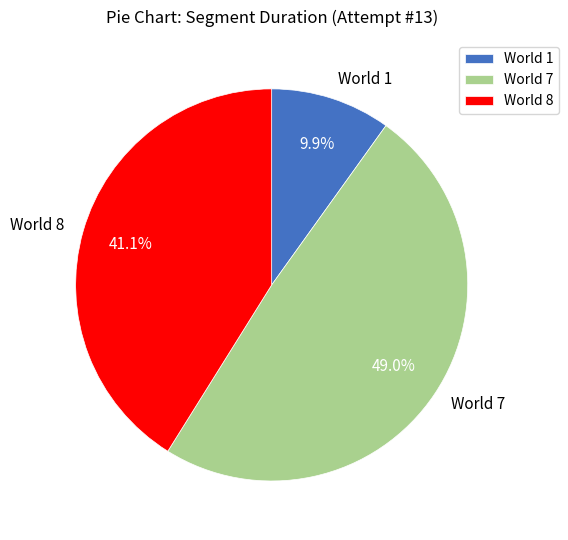

To the nearest percent, what portion does World 7 represent?

49%